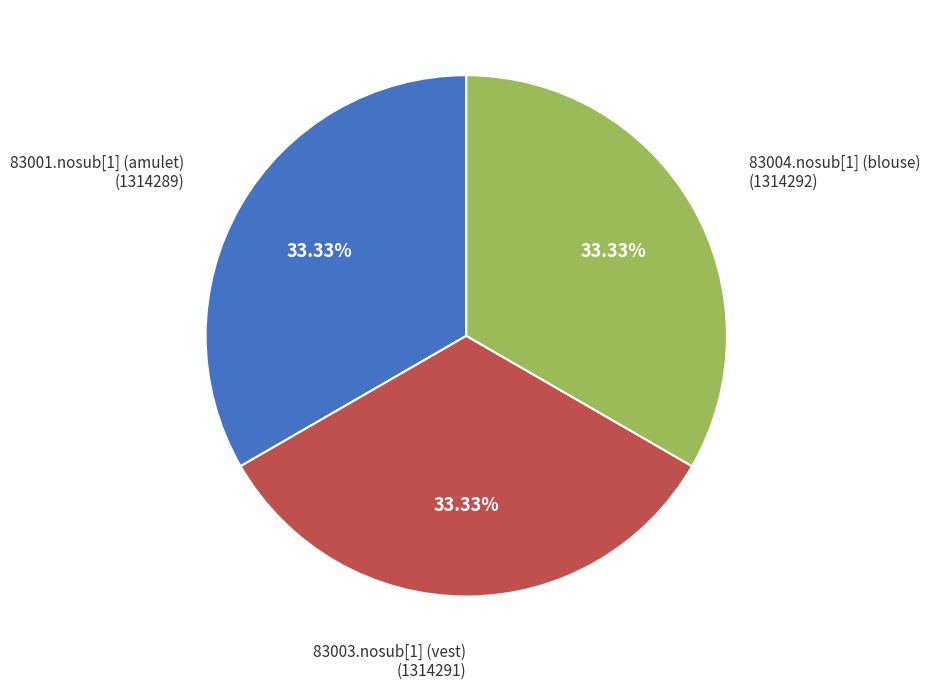

Does any single category account for the majority?

No